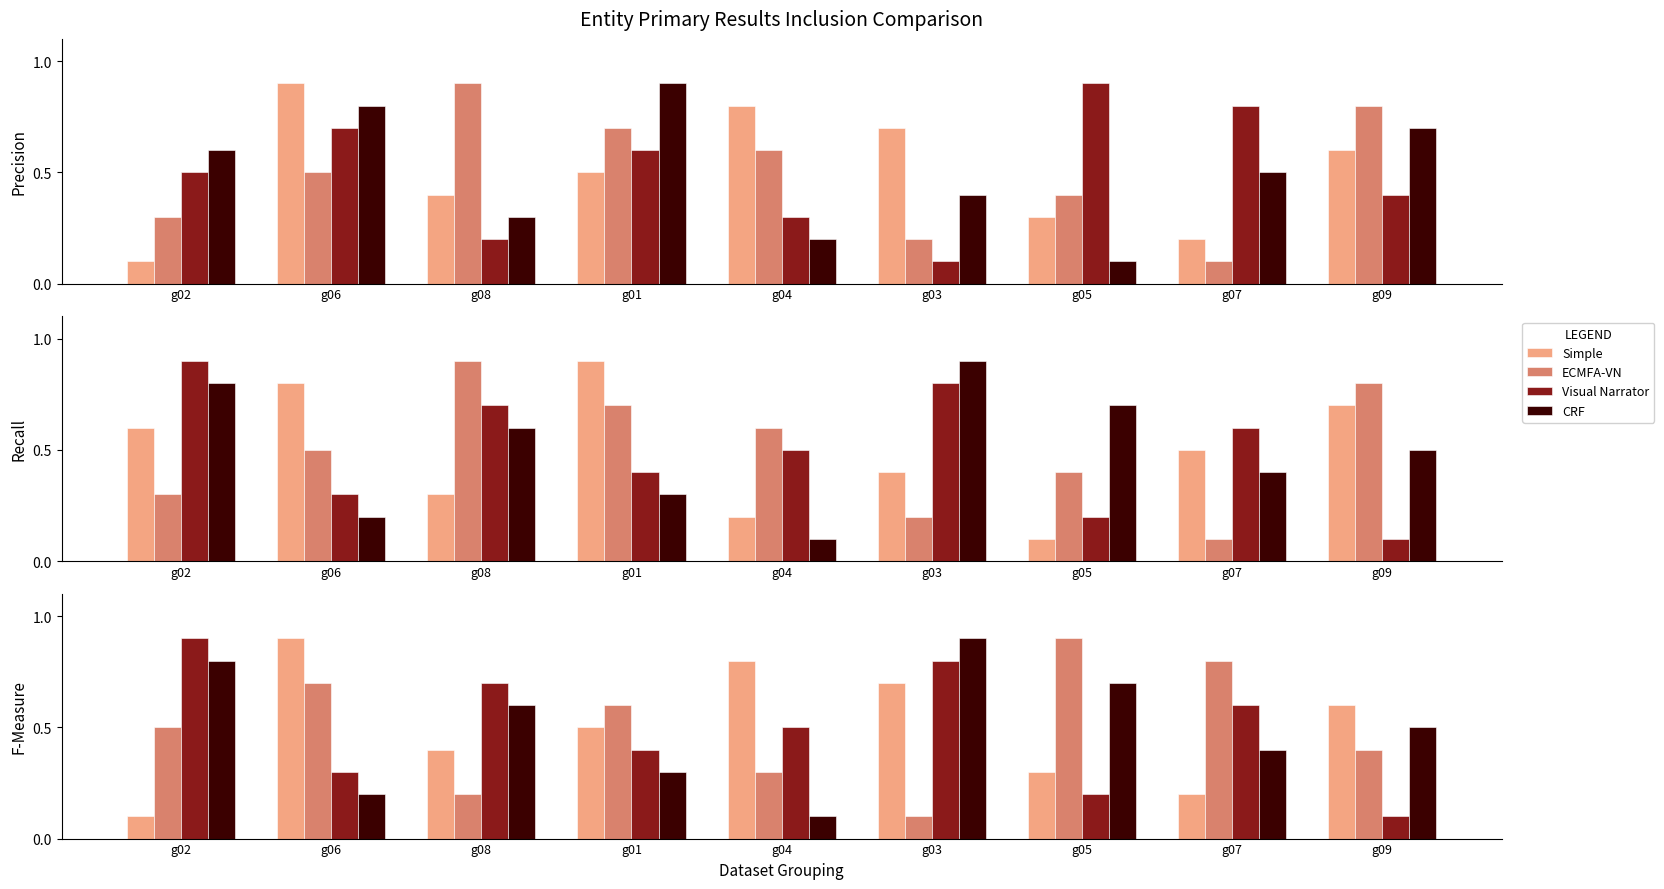

Which series changed the most between g04 and g03?

CRF